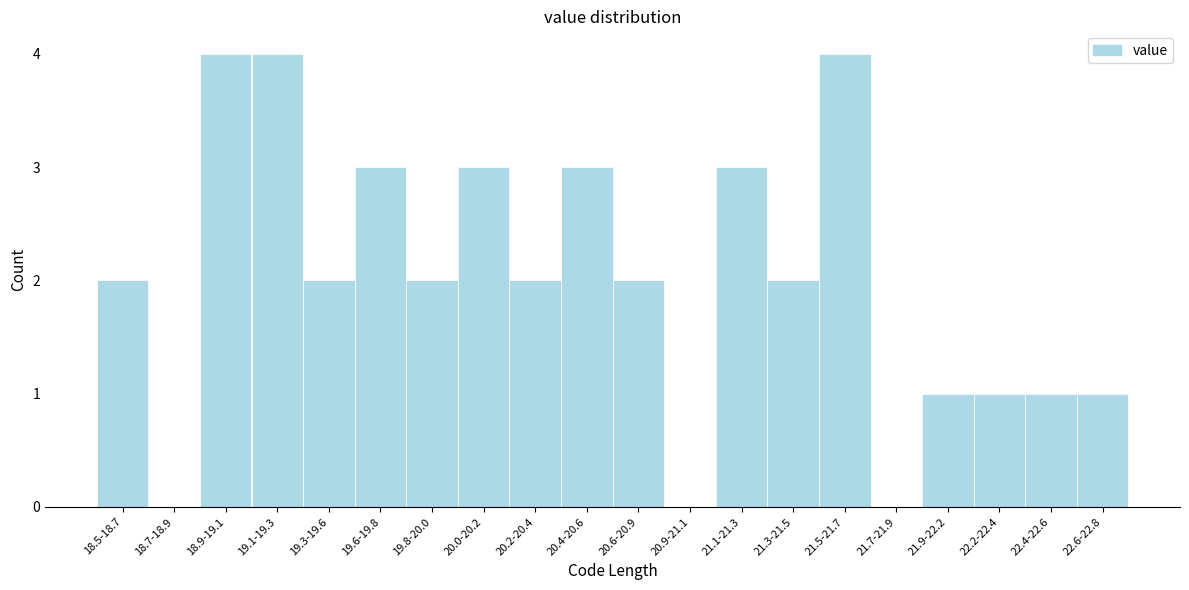

Reading left to right, extract all data points from this chart.

18.5-18.7=2	18.7-18.9=0	18.9-19.1=4	19.1-19.3=4	19.3-19.6=2	19.6-19.8=3	19.8-20.0=2	20.0-20.2=3	20.2-20.4=2	20.4-20.6=3	20.6-20.9=2	20.9-21.1=0	21.1-21.3=3	21.3-21.5=2	21.5-21.7=4	21.7-21.9=0	21.9-22.2=1	22.2-22.4=1	22.4-22.6=1	22.6-22.8=1